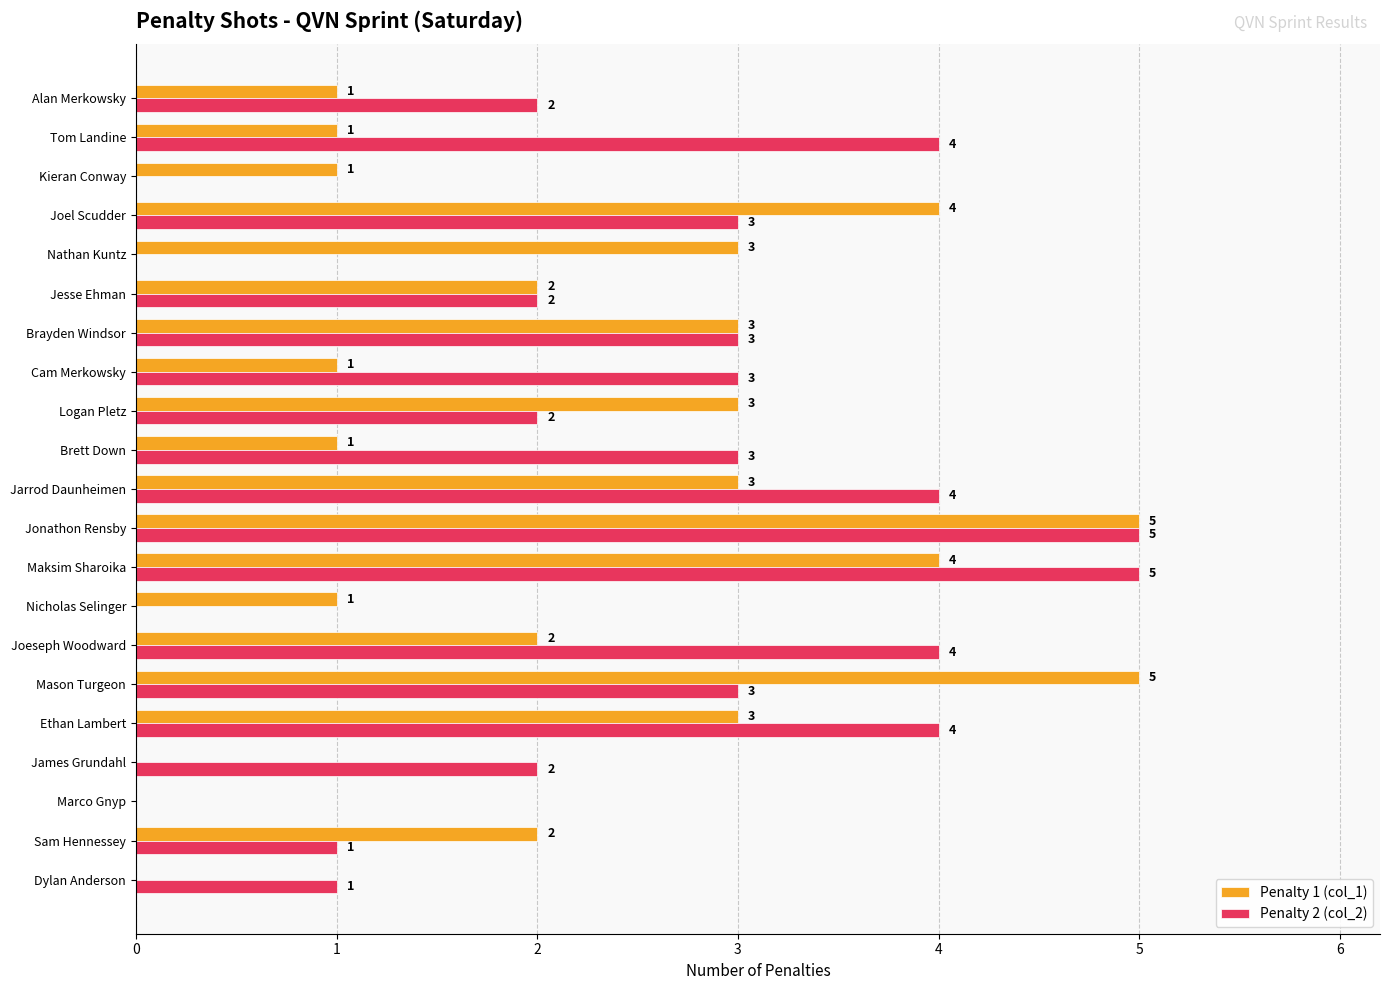

Which series changed the most between Brett Down and Brayden Windsor?

Penalty 1 (col_1)